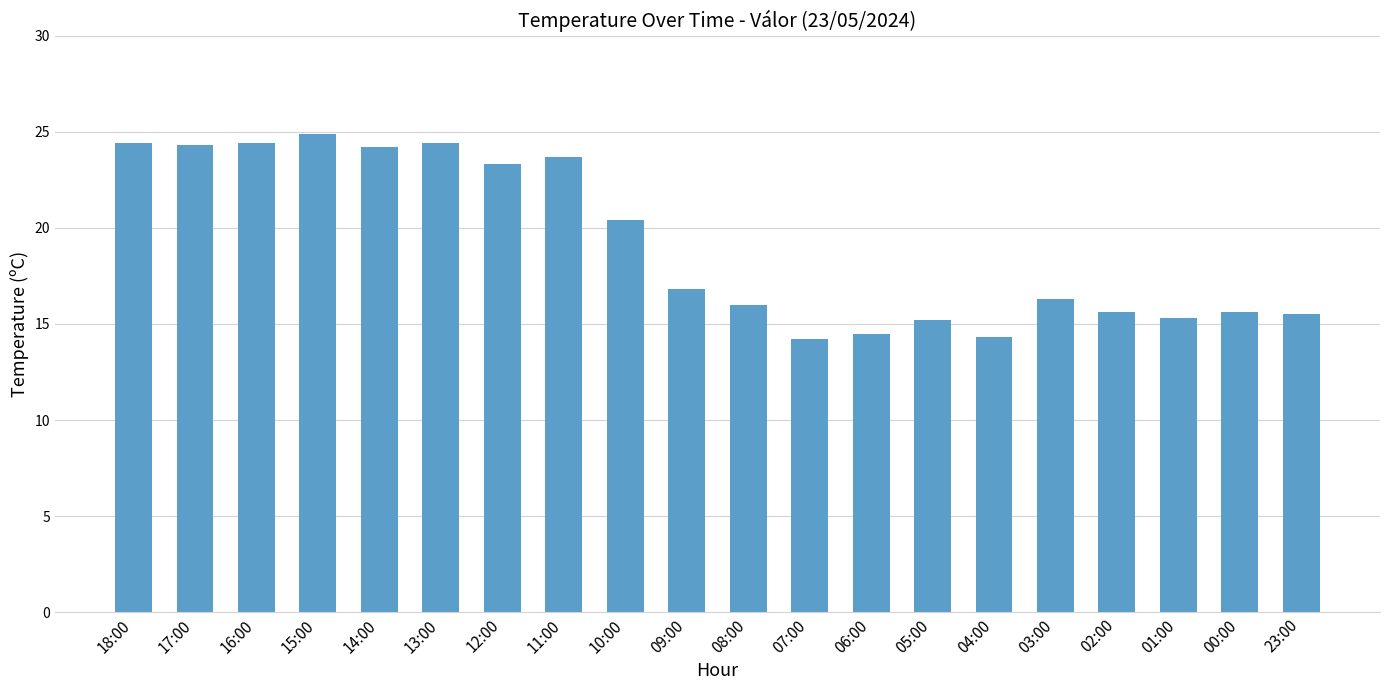

What is the greatest value displayed?

24.9